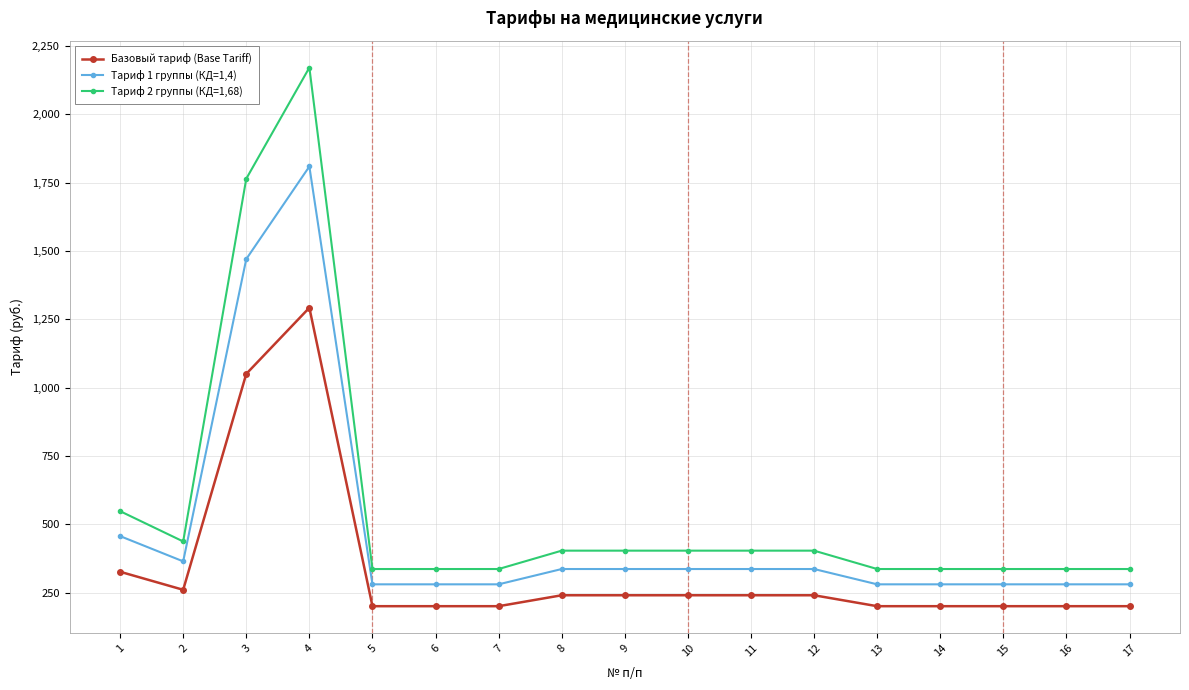

True or false: Тариф 2 группы (КД=1,68) and Тариф 1 группы (КД=1,4) cross at least once.

False